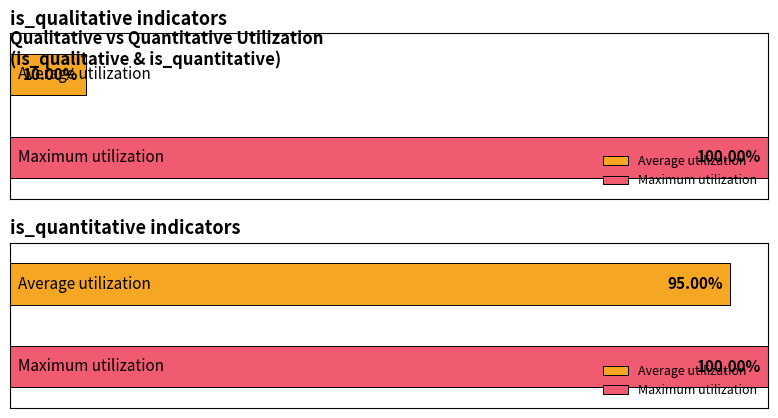

How many distinct data groups are displayed?

2